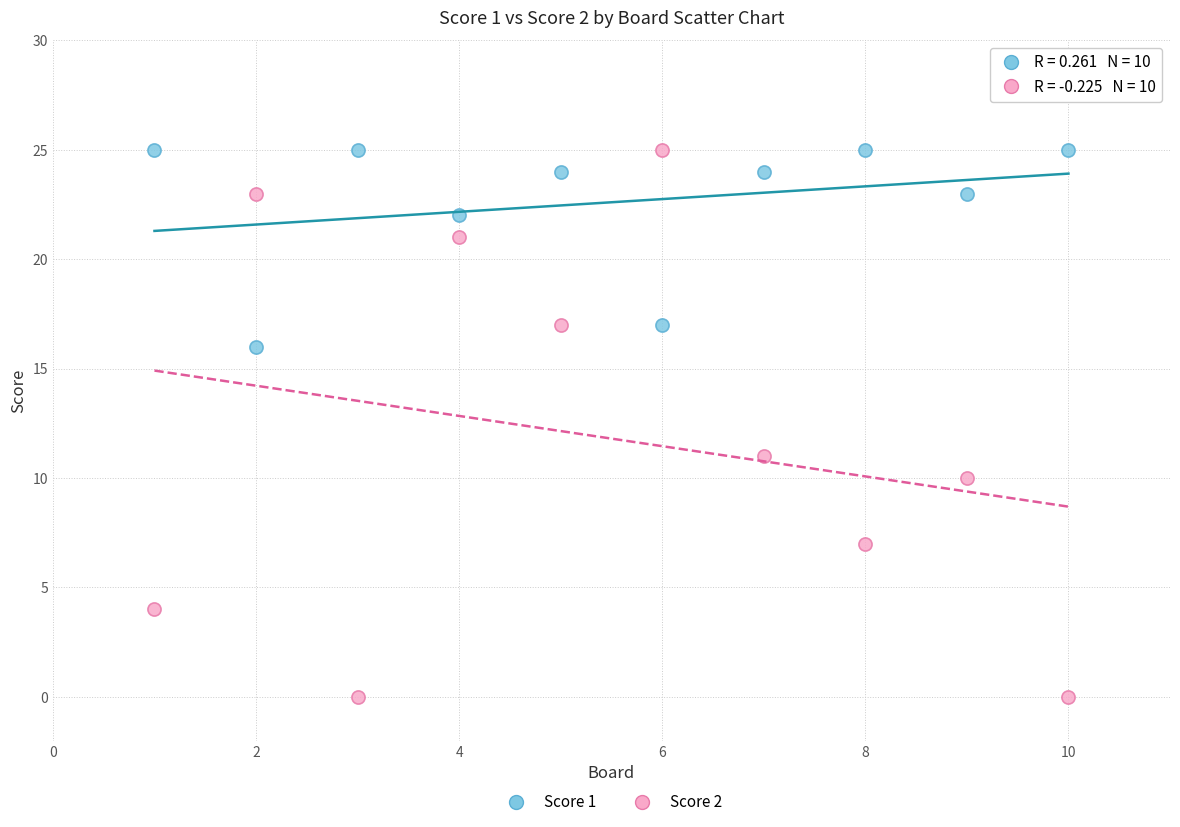

Across all data points, what is the range of Y values (max minus min)?

25